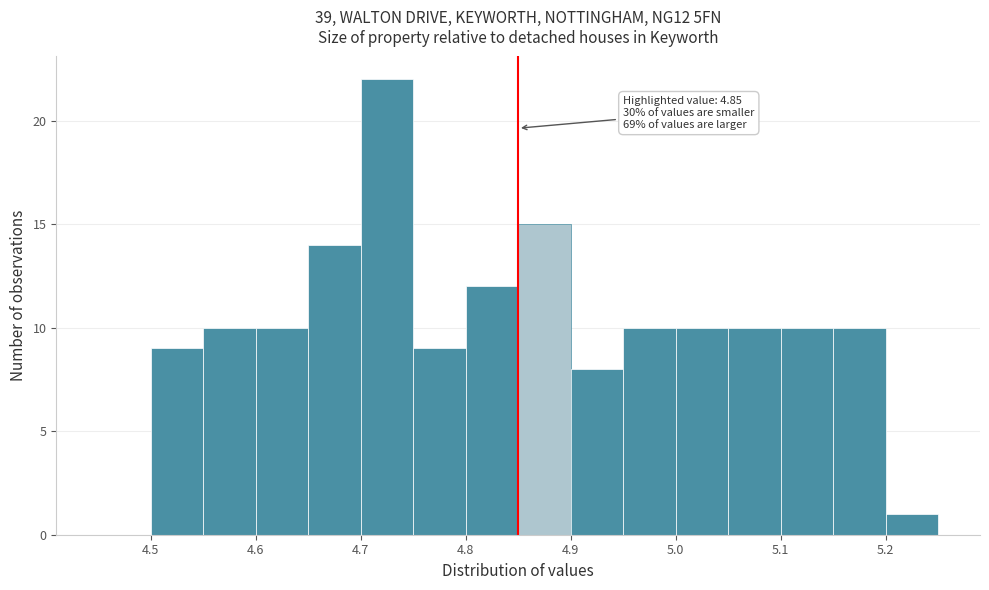

Which range on the x-axis has the tallest bar?

4.70 to 4.75